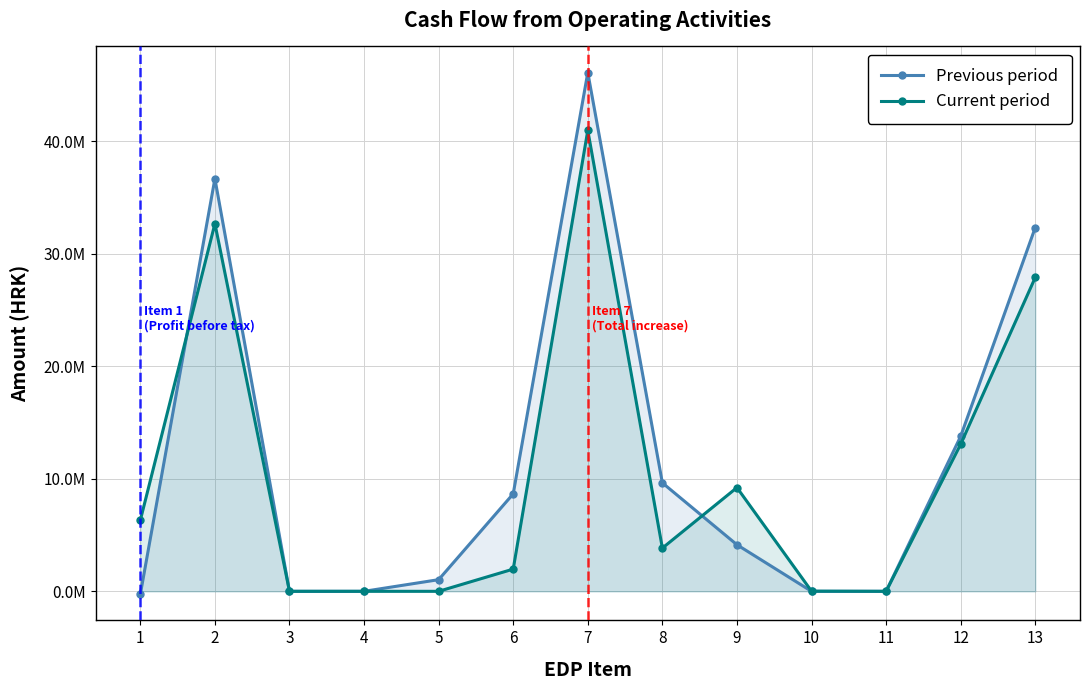

Which series changed the most between 9 and 11?

Current period